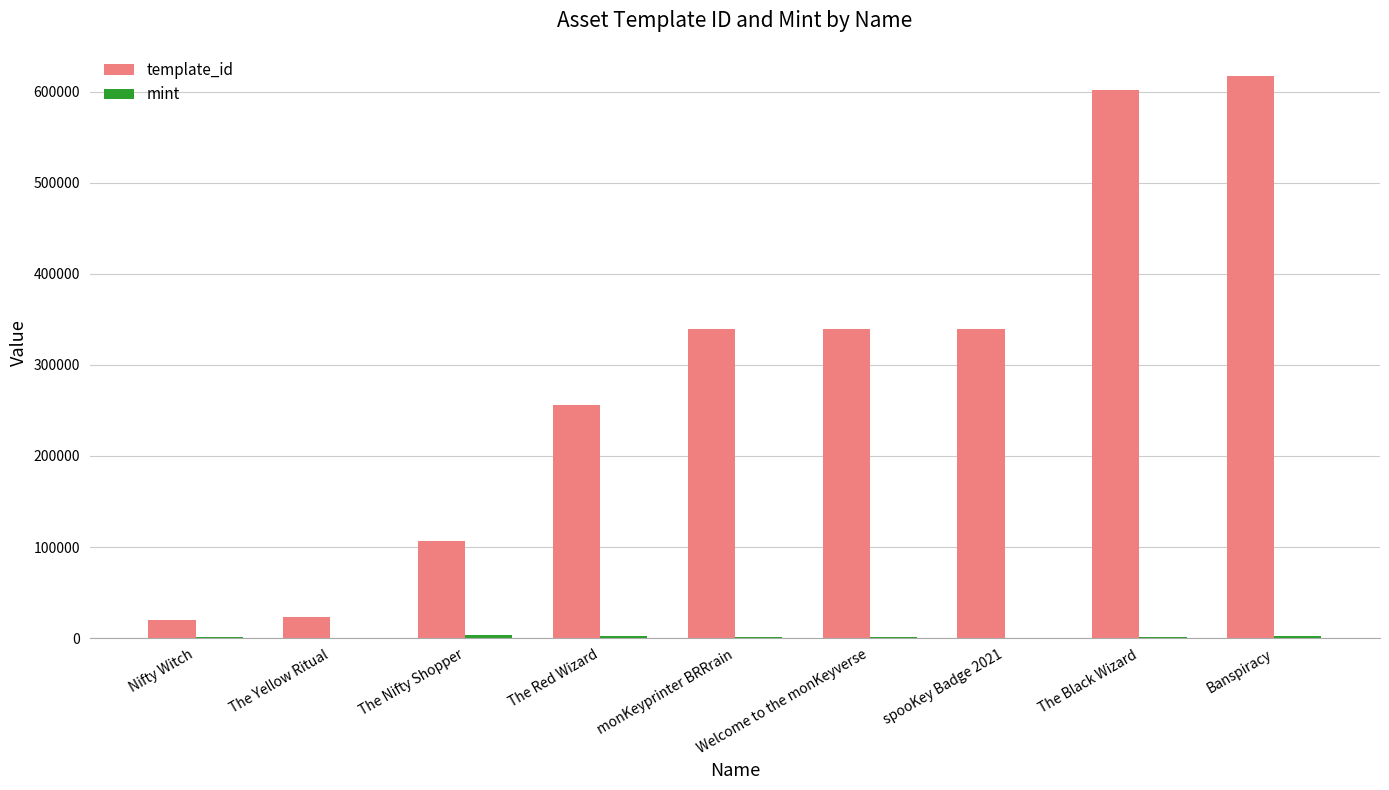

Is it true that template_id equals 256179 at The Red Wizard?

True